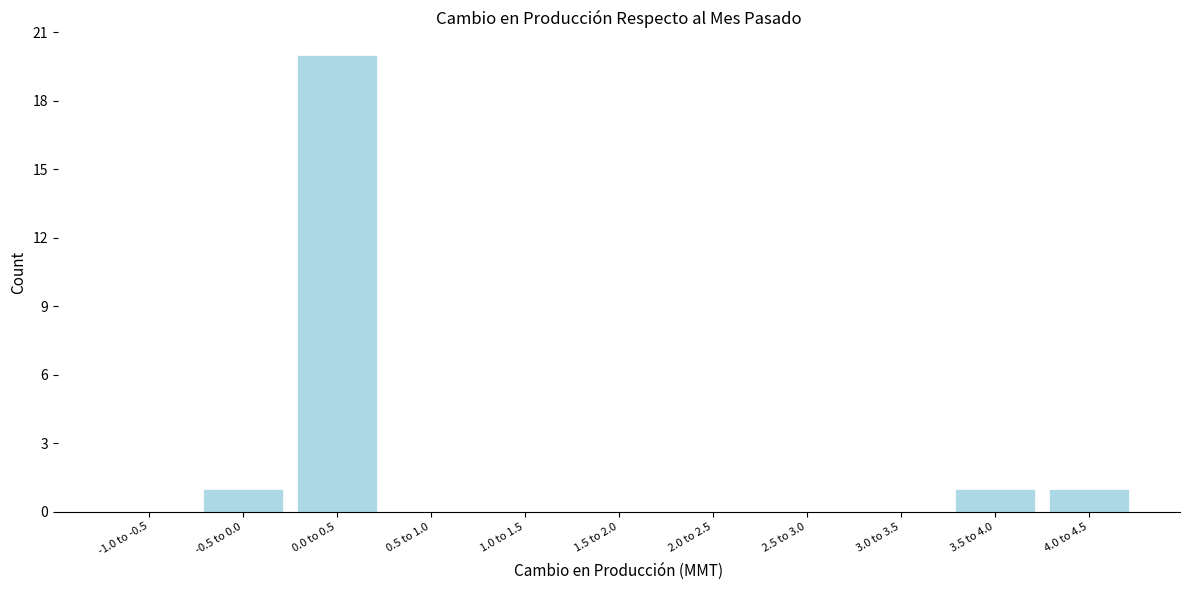

Reading left to right, list all the values displayed in this chart.

-1.0 to -0.5=0	-0.5 to 0.0=1	0.0 to 0.5=20	0.5 to 1.0=0	1.0 to 1.5=0	1.5 to 2.0=0	2.0 to 2.5=0	2.5 to 3.0=0	3.0 to 3.5=0	3.5 to 4.0=1	4.0 to 4.5=1